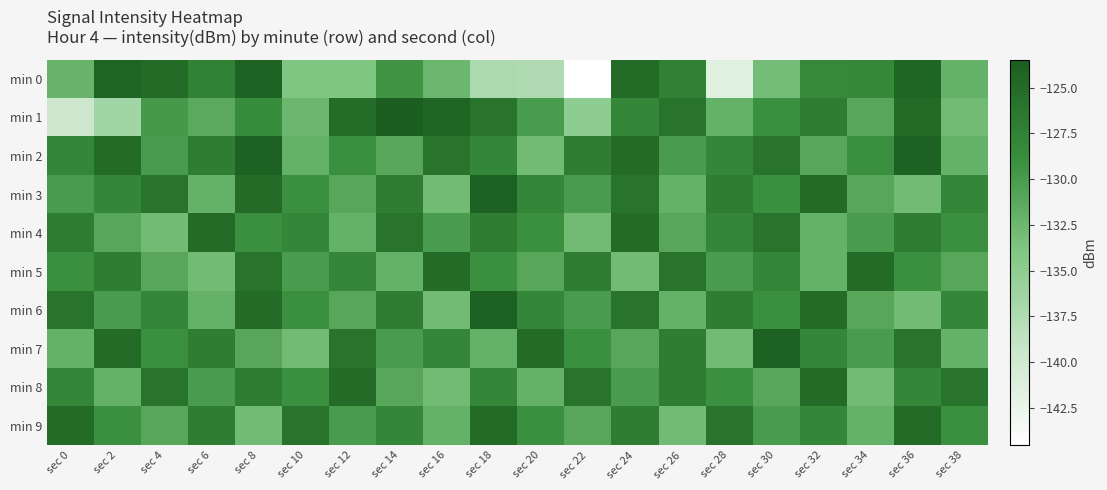

Reading left to right, what are all the values shown in this chart?

min 0: sec 0=-132.3	sec 2=-124.1	sec 4=-125.0	sec 6=-127.5	sec 8=-124.1	sec 10=-133.9	sec 12=-133.9	sec 14=-129.4	sec 16=-132.6	sec 18=-137.3	sec 20=-137.5	sec 22=-144.5	sec 24=-125.1	sec 26=-127.4	sec 28=-141.4	sec 30=-133.1	sec 32=-128.3	sec 34=-128.1	sec 36=-124.4	sec 38=-132.0
min 1: sec 0=-139.6	sec 2=-136.5	sec 4=-129.9	sec 6=-131.2	sec 8=-128.6	sec 10=-132.6	sec 12=-125.3	sec 14=-123.5	sec 16=-124.3	sec 18=-126.0	sec 20=-130.0	sec 22=-135.0	sec 24=-128.0	sec 26=-126.0	sec 28=-132.0	sec 30=-129.0	sec 32=-127.0	sec 34=-131.0	sec 36=-125.0	sec 38=-133.0
min 2: sec 0=-128.0	sec 2=-125.0	sec 4=-130.0	sec 6=-127.0	sec 8=-124.0	sec 10=-132.0	sec 12=-129.0	sec 14=-131.0	sec 16=-126.0	sec 18=-128.0	sec 20=-133.0	sec 22=-127.0	sec 24=-125.0	sec 26=-130.0	sec 28=-128.0	sec 30=-126.0	sec 32=-131.0	sec 34=-129.0	sec 36=-124.0	sec 38=-132.0
min 3: sec 0=-130.0	sec 2=-128.0	sec 4=-126.0	sec 6=-132.0	sec 8=-125.0	sec 10=-129.0	sec 12=-131.0	sec 14=-127.0	sec 16=-133.0	sec 18=-124.0	sec 20=-128.0	sec 22=-130.0	sec 24=-126.0	sec 26=-132.0	sec 28=-127.0	sec 30=-129.0	sec 32=-125.0	sec 34=-131.0	sec 36=-133.0	sec 38=-128.0
min 4: sec 0=-127.0	sec 2=-131.0	sec 4=-133.0	sec 6=-125.0	sec 8=-129.0	sec 10=-128.0	sec 12=-132.0	sec 14=-126.0	sec 16=-130.0	sec 18=-127.0	sec 20=-129.0	sec 22=-133.0	sec 24=-125.0	sec 26=-131.0	sec 28=-128.0	sec 30=-126.0	sec 32=-132.0	sec 34=-130.0	sec 36=-127.0	sec 38=-129.0
min 5: sec 0=-129.0	sec 2=-127.0	sec 4=-131.0	sec 6=-133.0	sec 8=-126.0	sec 10=-130.0	sec 12=-128.0	sec 14=-132.0	sec 16=-125.0	sec 18=-129.0	sec 20=-131.0	sec 22=-127.0	sec 24=-133.0	sec 26=-126.0	sec 28=-130.0	sec 30=-128.0	sec 32=-132.0	sec 34=-125.0	sec 36=-129.0	sec 38=-131.0
min 6: sec 0=-126.0	sec 2=-130.0	sec 4=-128.0	sec 6=-132.0	sec 8=-125.0	sec 10=-129.0	sec 12=-131.0	sec 14=-127.0	sec 16=-133.0	sec 18=-124.0	sec 20=-128.0	sec 22=-130.0	sec 24=-126.0	sec 26=-132.0	sec 28=-127.0	sec 30=-129.0	sec 32=-125.0	sec 34=-131.0	sec 36=-133.0	sec 38=-128.0
min 7: sec 0=-132.0	sec 2=-125.0	sec 4=-129.0	sec 6=-127.0	sec 8=-131.0	sec 10=-133.0	sec 12=-126.0	sec 14=-130.0	sec 16=-128.0	sec 18=-132.0	sec 20=-125.0	sec 22=-129.0	sec 24=-131.0	sec 26=-127.0	sec 28=-133.0	sec 30=-124.0	sec 32=-128.0	sec 34=-130.0	sec 36=-126.0	sec 38=-132.0
min 8: sec 0=-128.0	sec 2=-132.0	sec 4=-126.0	sec 6=-130.0	sec 8=-127.0	sec 10=-129.0	sec 12=-125.0	sec 14=-131.0	sec 16=-133.0	sec 18=-128.0	sec 20=-132.0	sec 22=-126.0	sec 24=-130.0	sec 26=-127.0	sec 28=-129.0	sec 30=-131.0	sec 32=-125.0	sec 34=-133.0	sec 36=-128.0	sec 38=-126.0
min 9: sec 0=-125.0	sec 2=-129.0	sec 4=-131.0	sec 6=-127.0	sec 8=-133.0	sec 10=-126.0	sec 12=-130.0	sec 14=-128.0	sec 16=-132.0	sec 18=-125.0	sec 20=-129.0	sec 22=-131.0	sec 24=-127.0	sec 26=-133.0	sec 28=-126.0	sec 30=-130.0	sec 32=-128.0	sec 34=-132.0	sec 36=-125.0	sec 38=-129.0